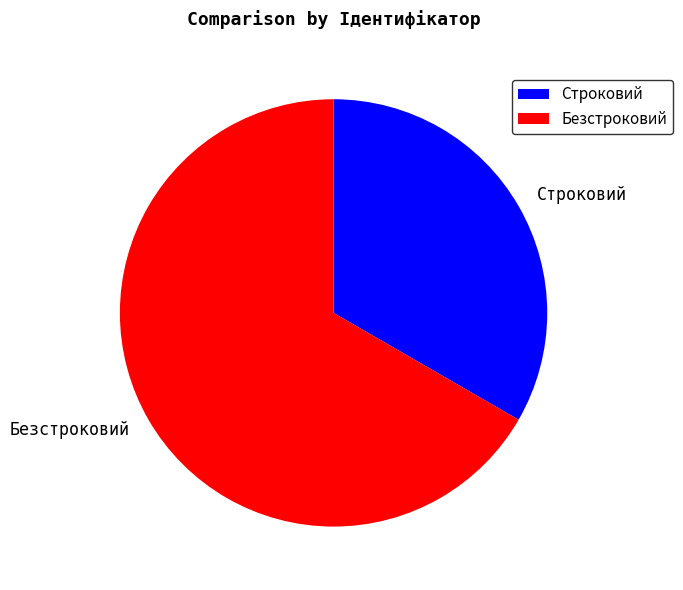

Which slice is the largest?

Безстроковий